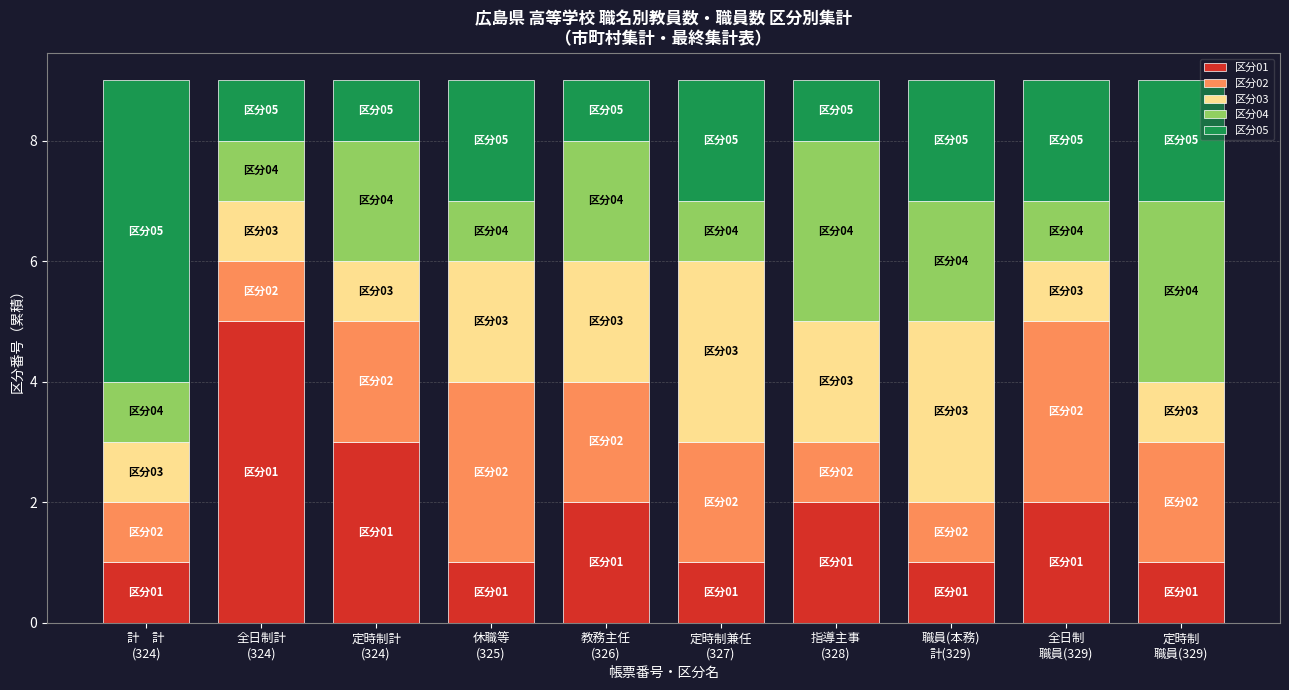

How many categories are shown in the chart?

10